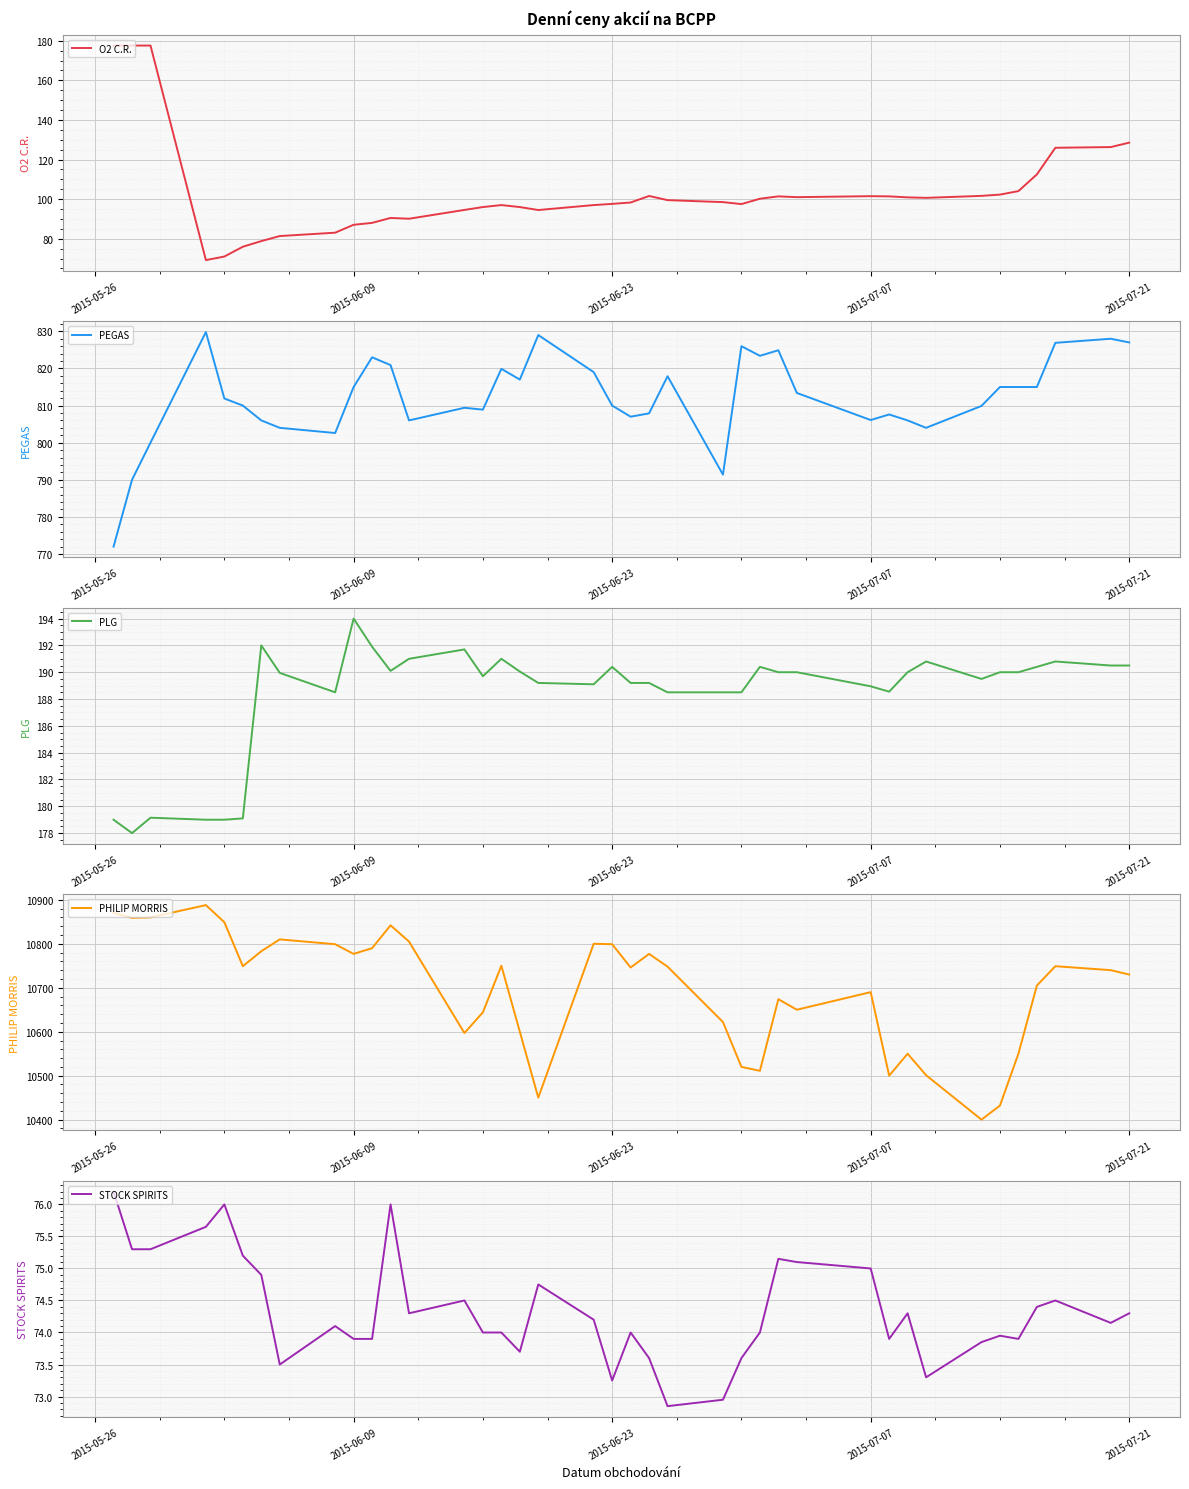

At which label does PLG reach its peak?

2015-06-09